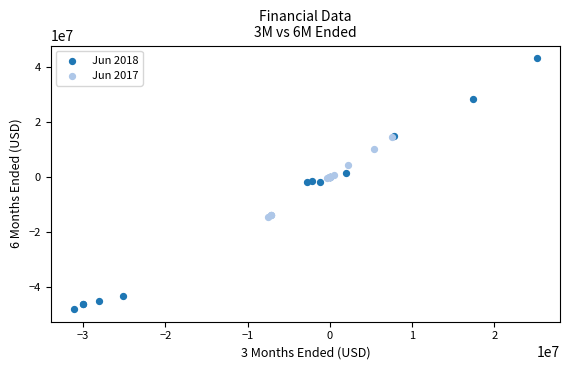

What are all the series names shown in the legend?

Jun 2018, Jun 2017